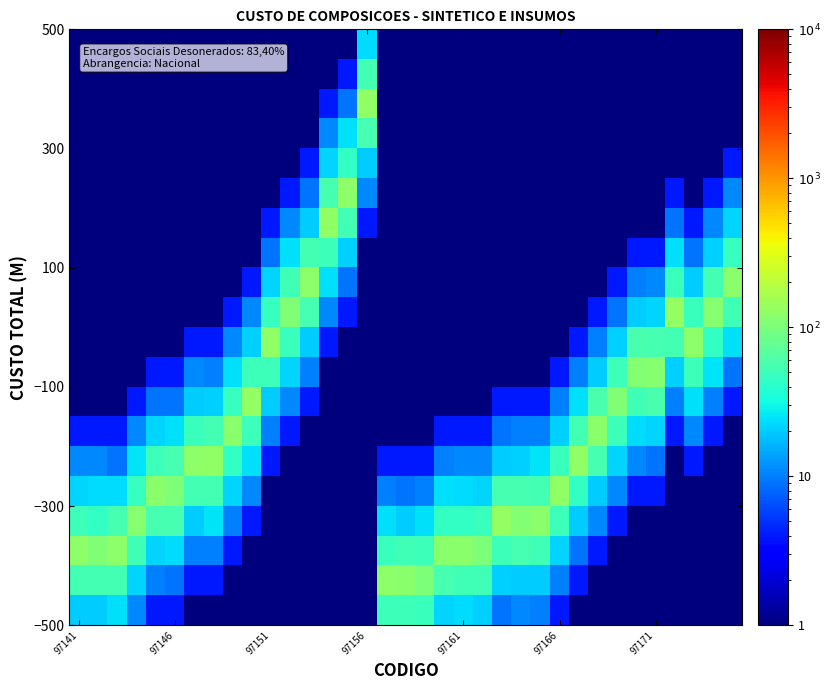

How many data points does each series have?

35